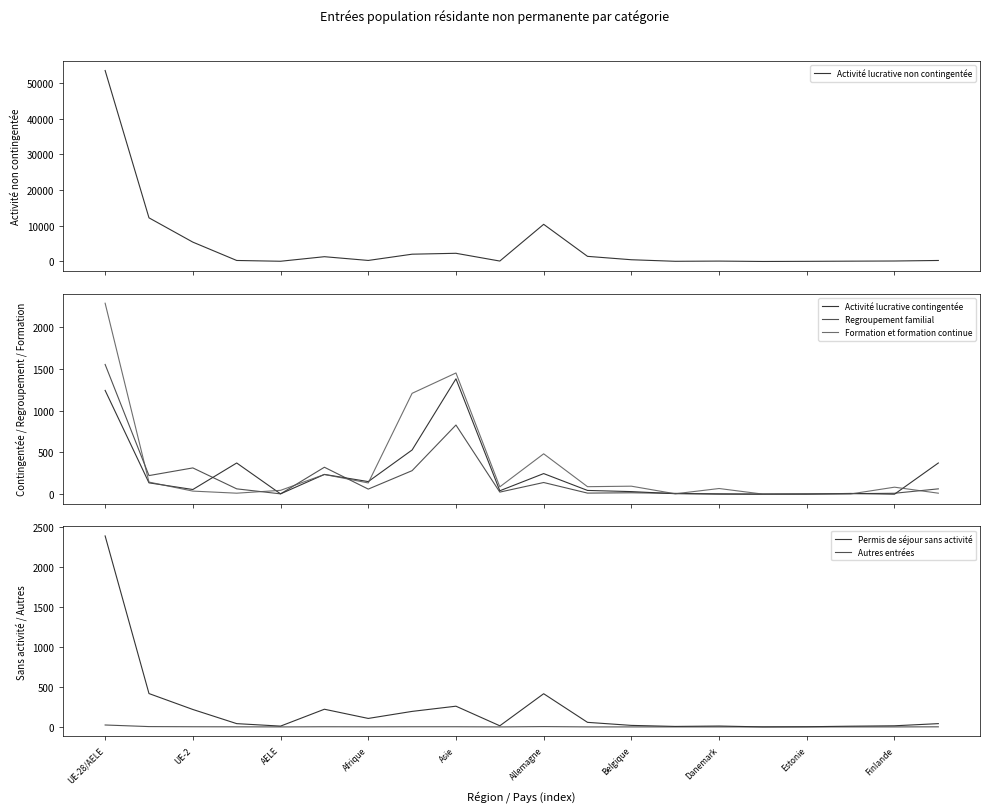

True or false: Permis de séjour sans activité and Autres entrées intersect in this chart.

False